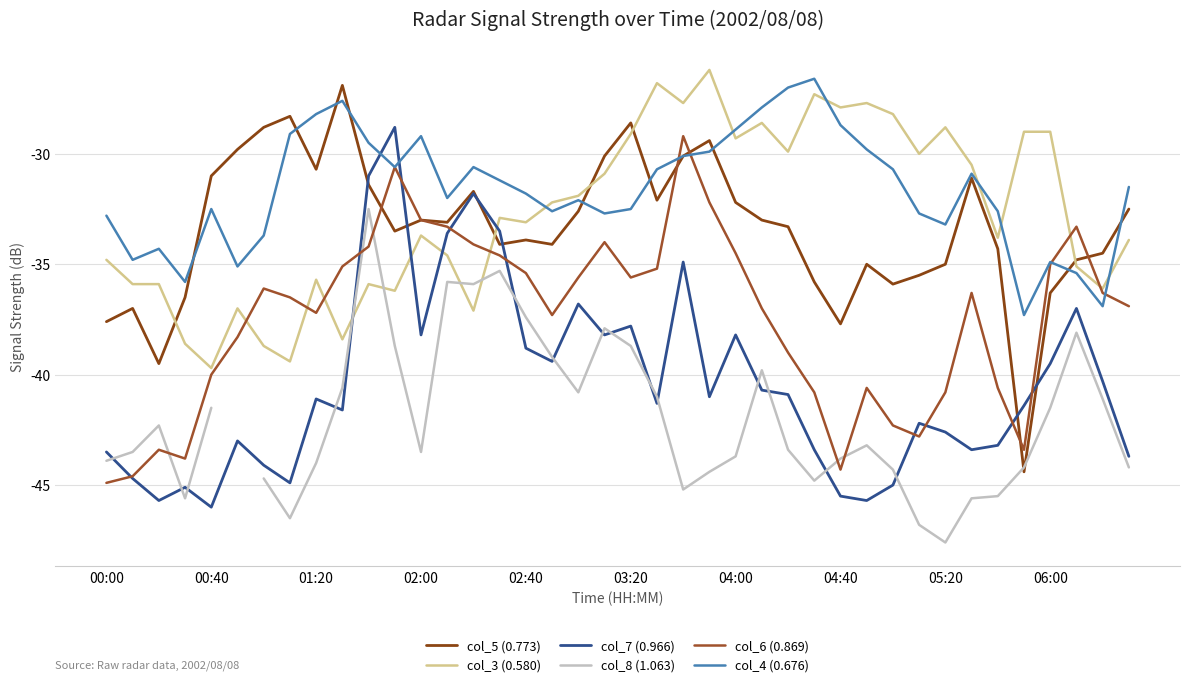

Is it true that col_4 (0.676) equals -12.0 at 05:20?

False